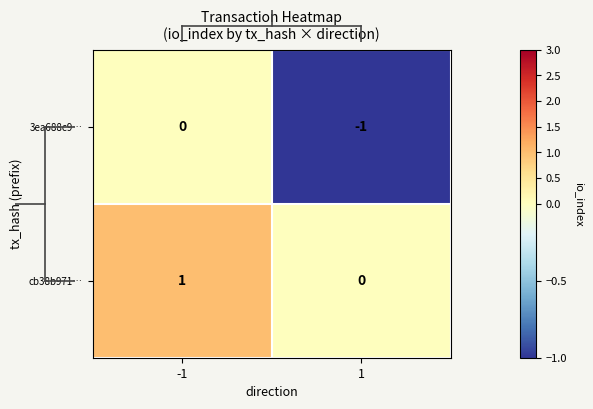

Is it true that 3ea688c9… equals 0 at 1?

False